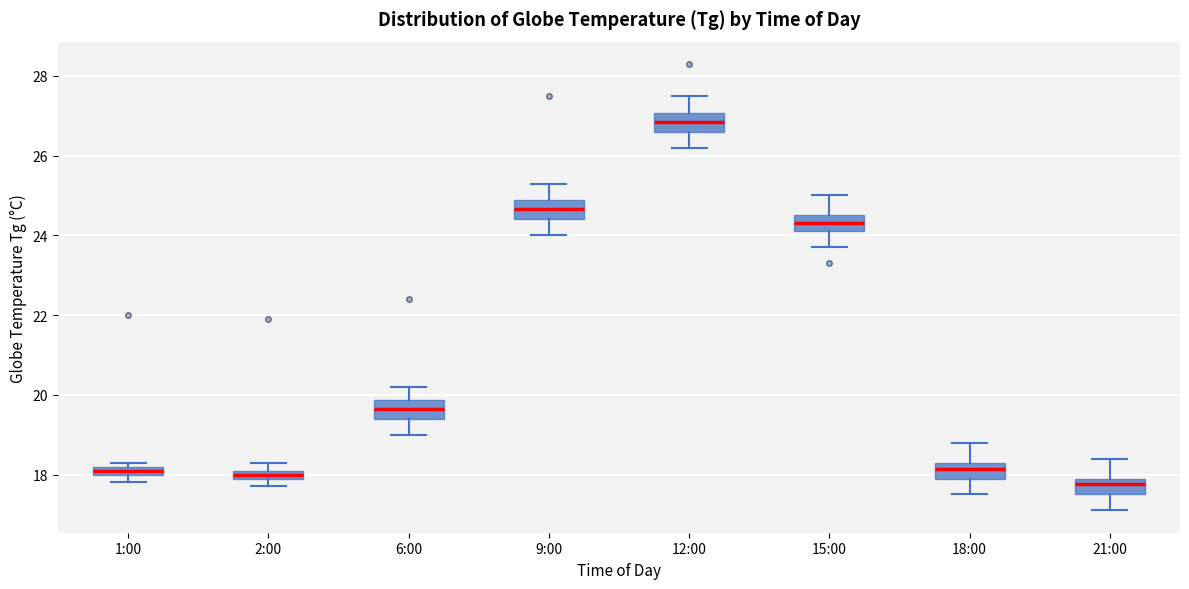

Where is the upper edge of the box for 2:00 on the y-axis? The values are not printed on the chart, so give them approximately, as read against the axis.

18.2